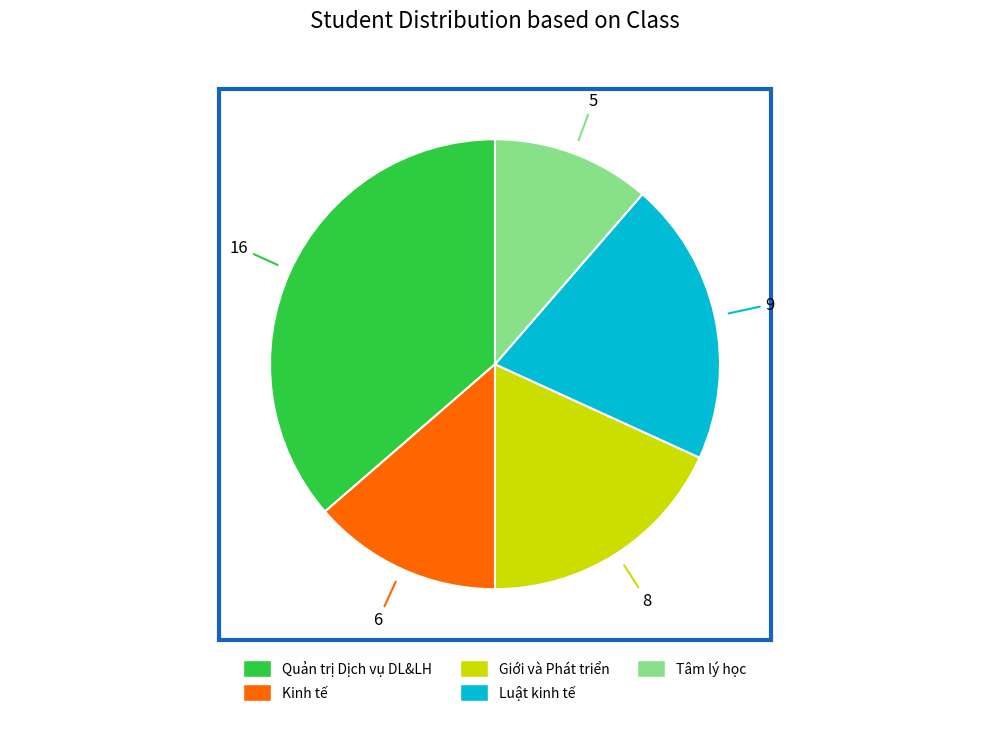

Is it true that Tâm lý học is 1% of the pie?

False